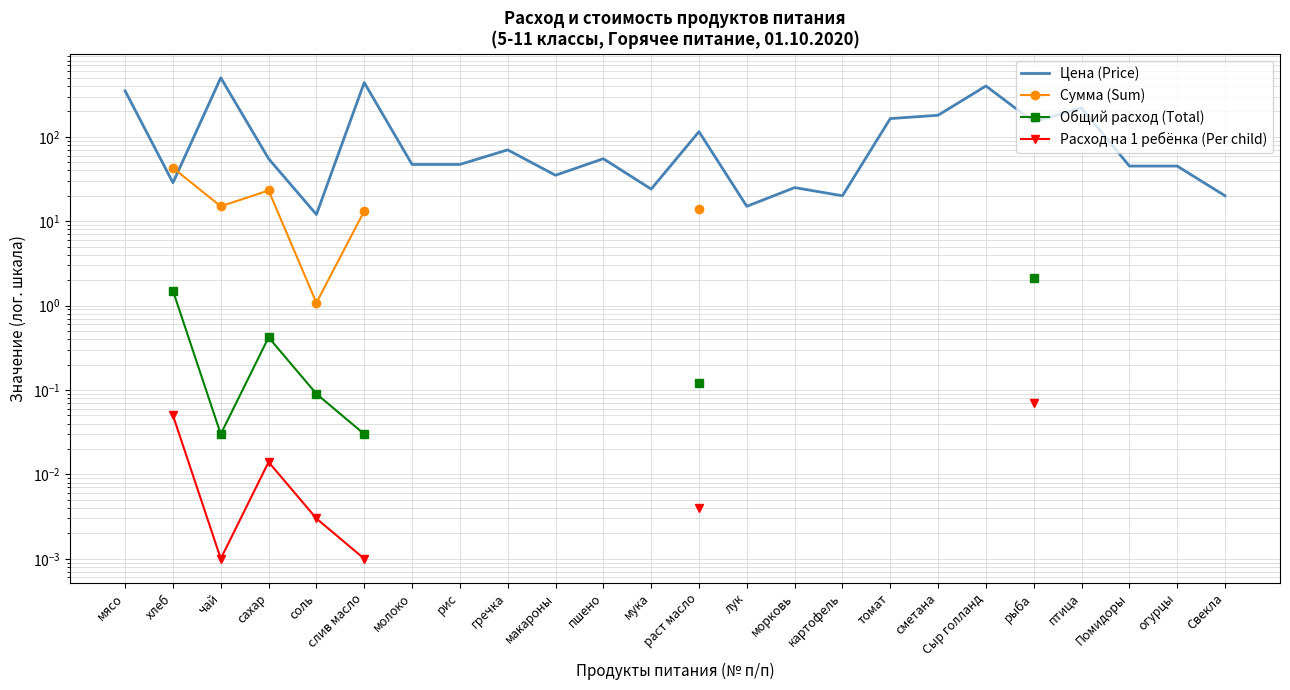

What is the greatest value displayed?

500.0